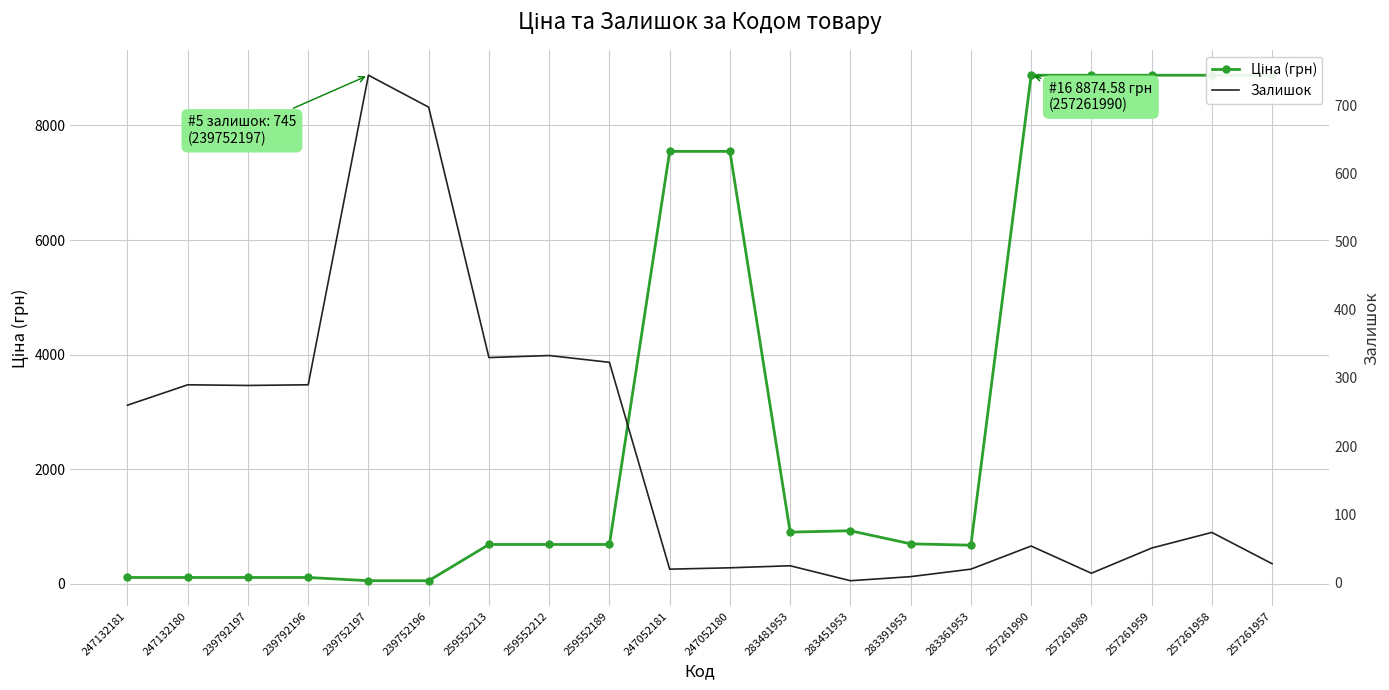

Which label corresponds to the smallest value in the chart?

283451953